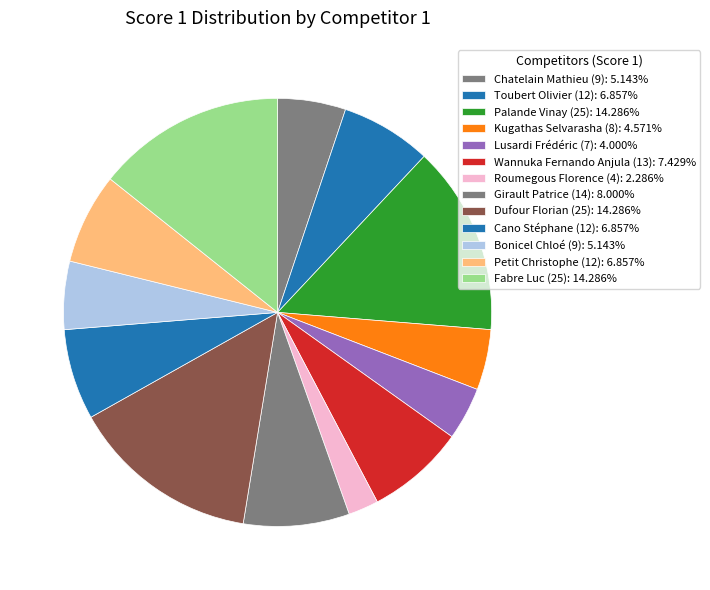

Combined, what portion of the pie is Chatelain Mathieu (9) and Lusardi Frédéric (7)?

9.1%